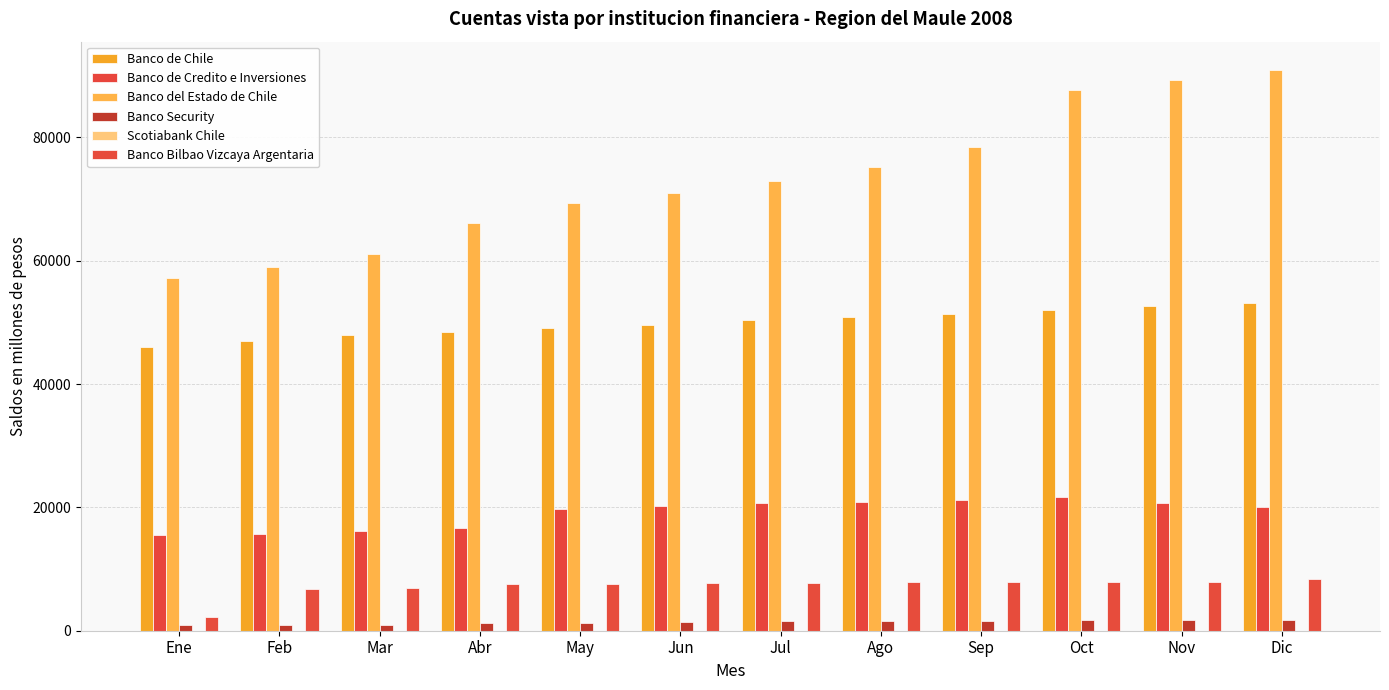

What is the maximum value for Banco de Credito e Inversiones?

21621